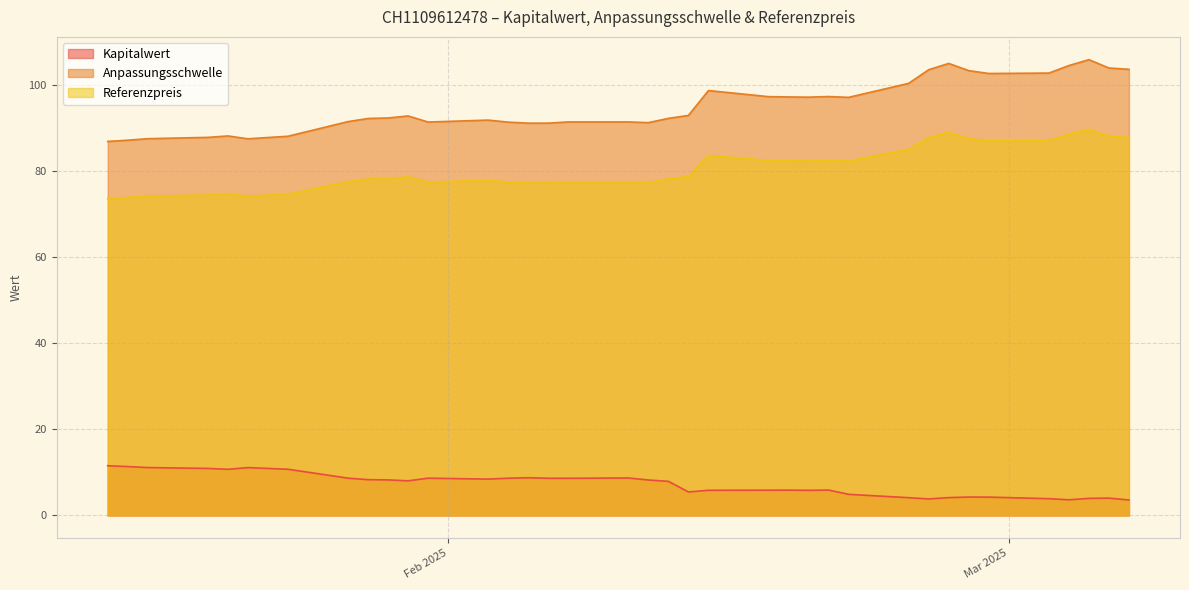

In Referenzpreis, how many points are lower than both neighbors (excluding endpoints)?

6